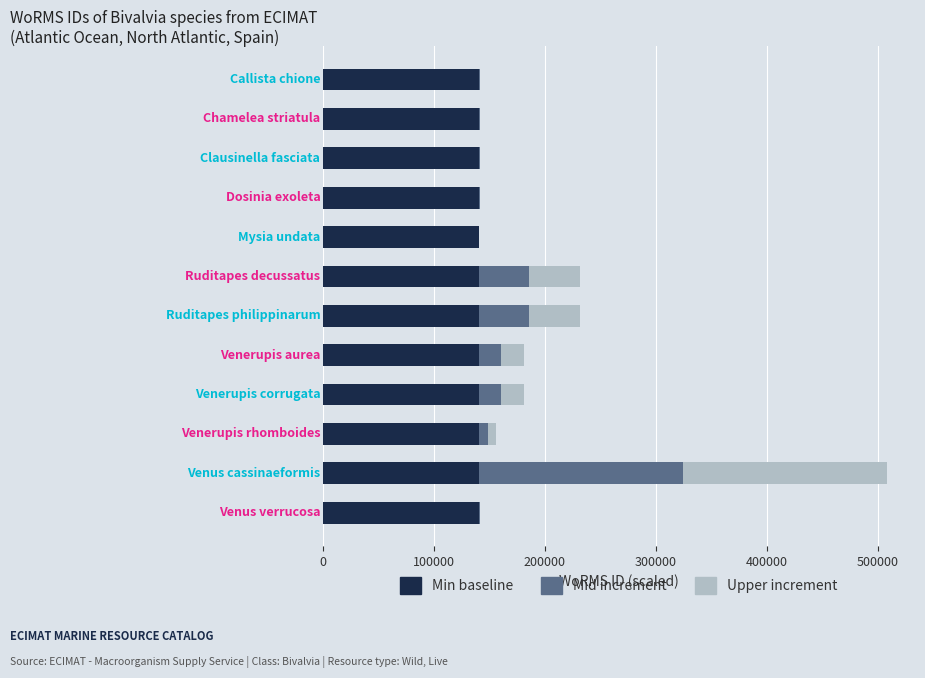

How many categories are shown in the chart?

12